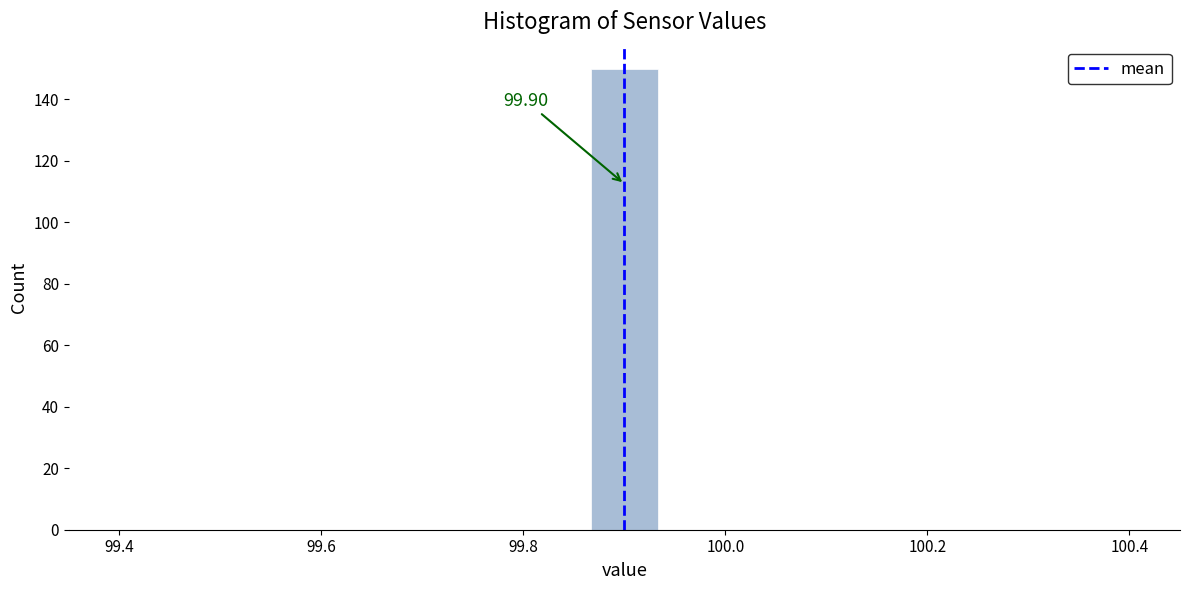

Around what value on the x-axis is the tallest bar? Give the approximate position of its centre, as read against the axis.

99.90